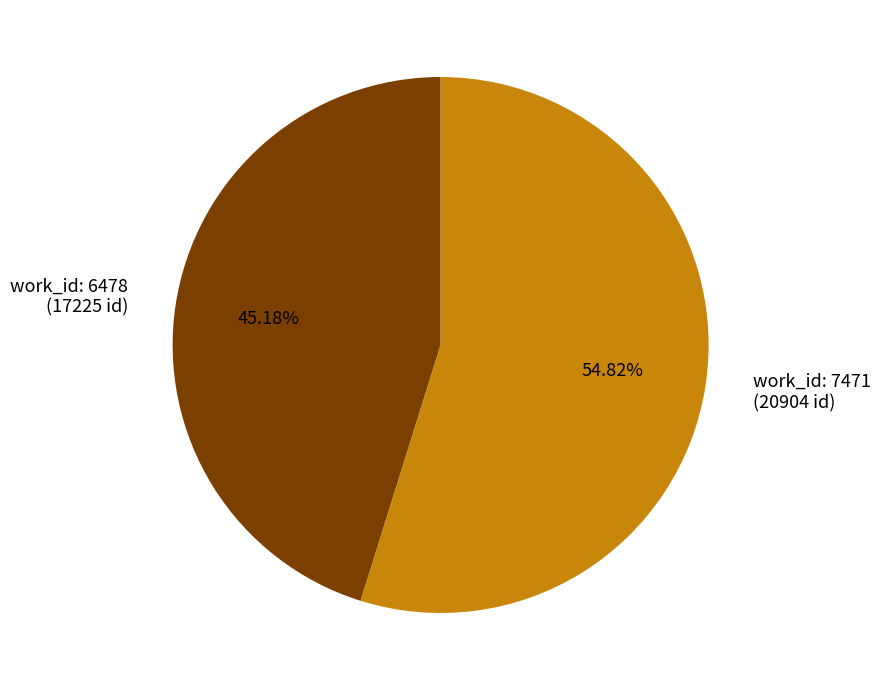

Rank the categories by value from lowest to highest.

work_id: 6478 (17225 id), work_id: 7471 (20904 id)